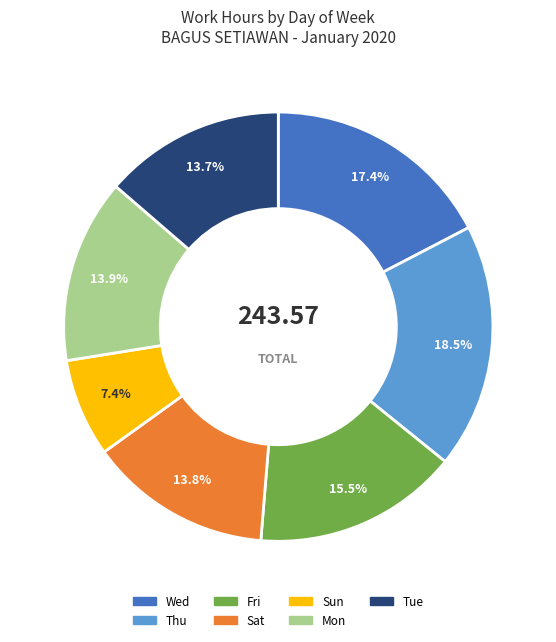

Does any single category account for the majority?

No